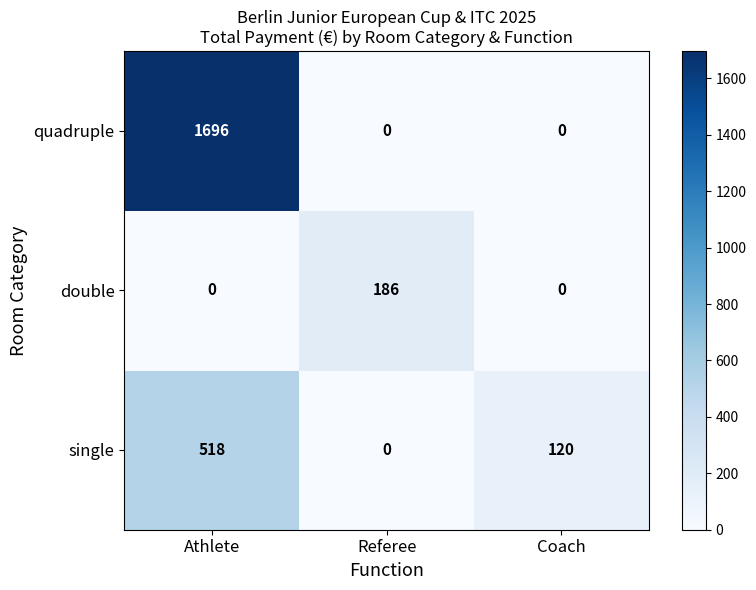

What is the difference between the maximum and second lowest values in the single series?

398